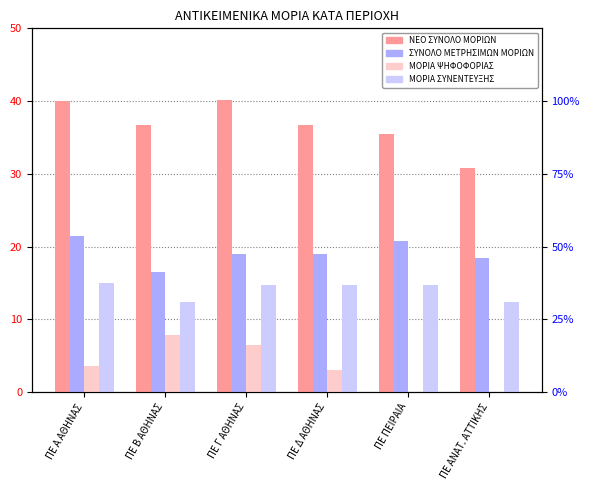

At how many categories does at least one series exceed 35?

5